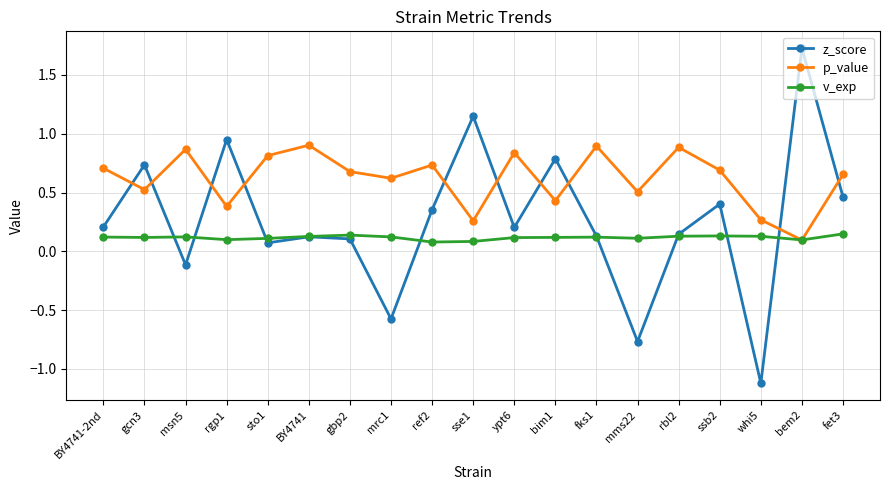

True or false: v_exp has a value of 0.1 at rbl2.

True